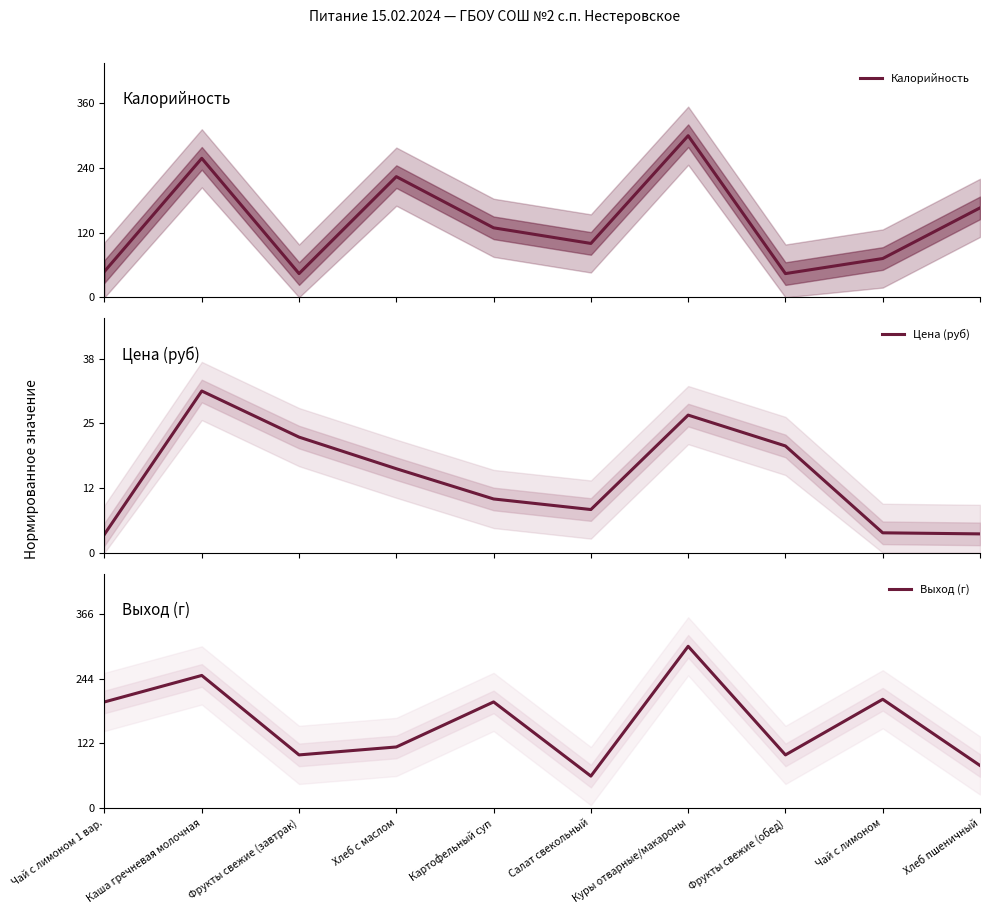

At which category is the sum across all series the highest?

Куры отварные/макароны